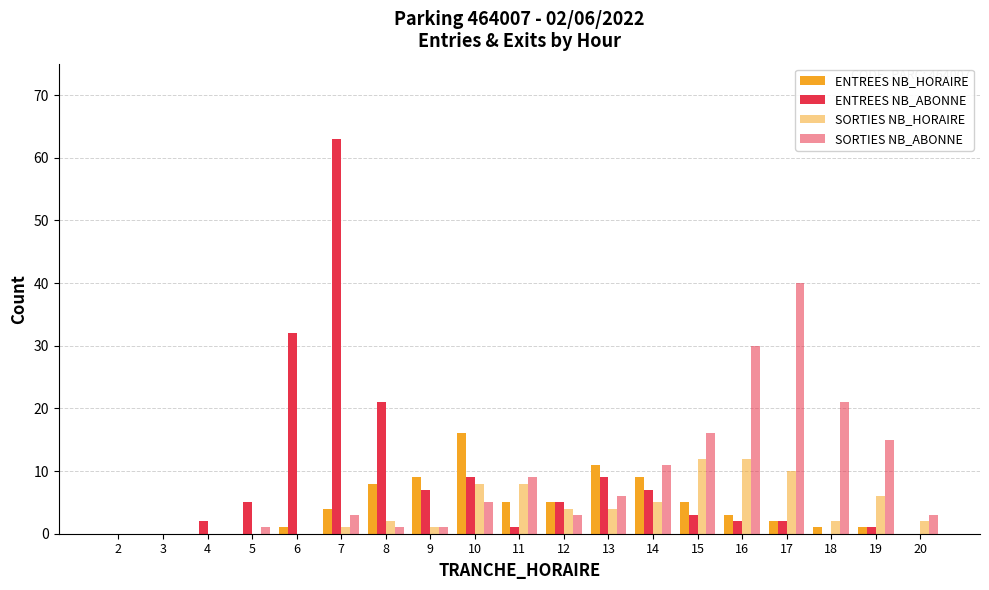

True or false: ENTREES NB_HORAIRE has a value of -9 at 3.

False